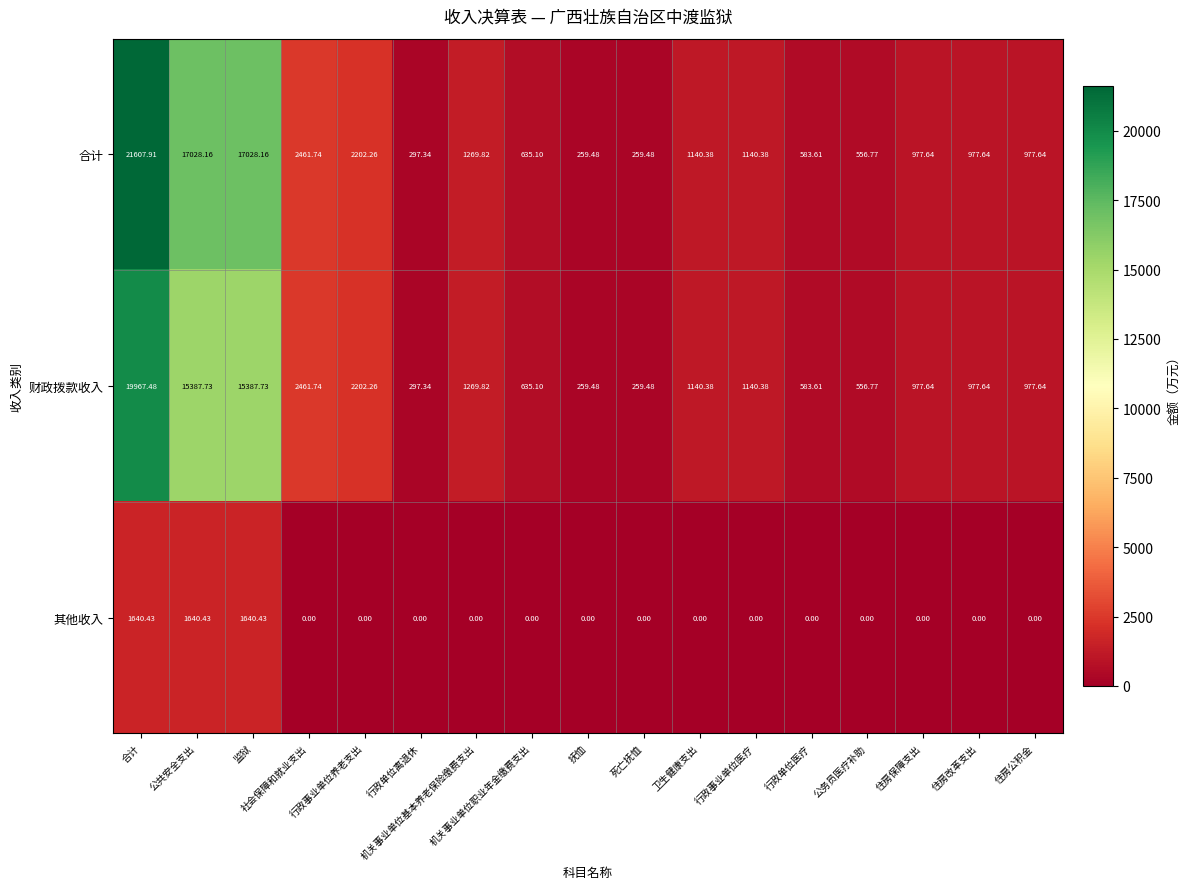

Rank the series at 公共安全支出 from highest to lowest value.

合计, 财政拨款收入, 其他收入